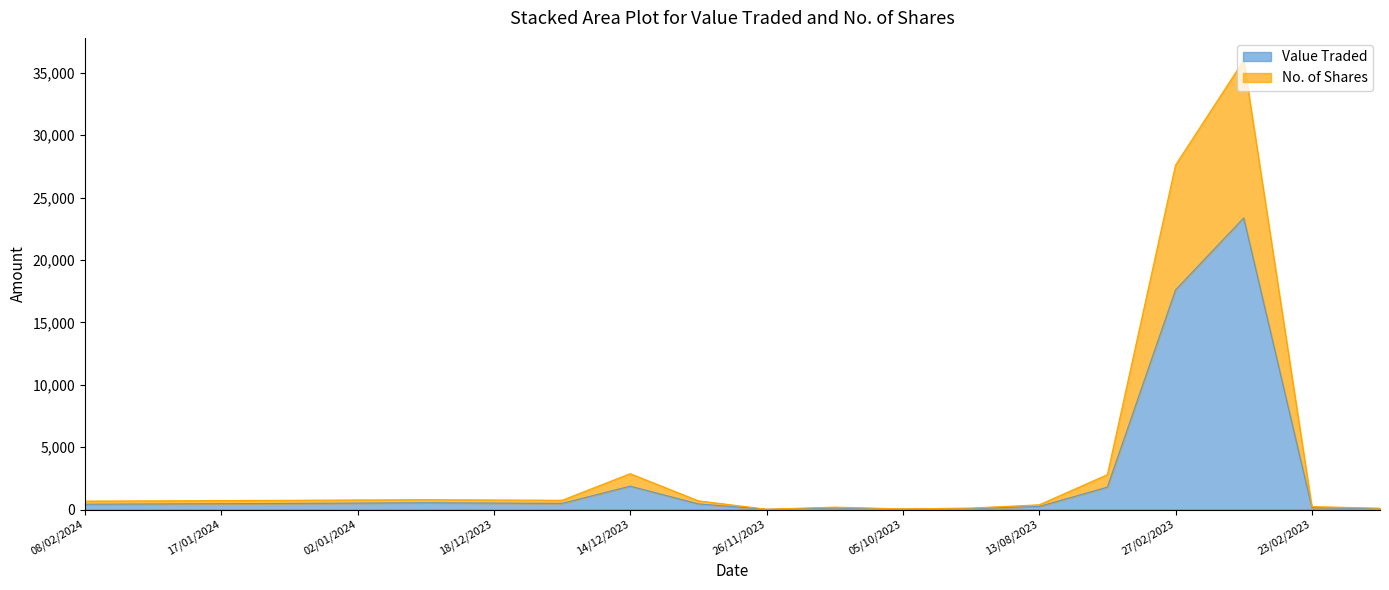

Where is Value Traded nearest to the value 11688?

27/02/2023